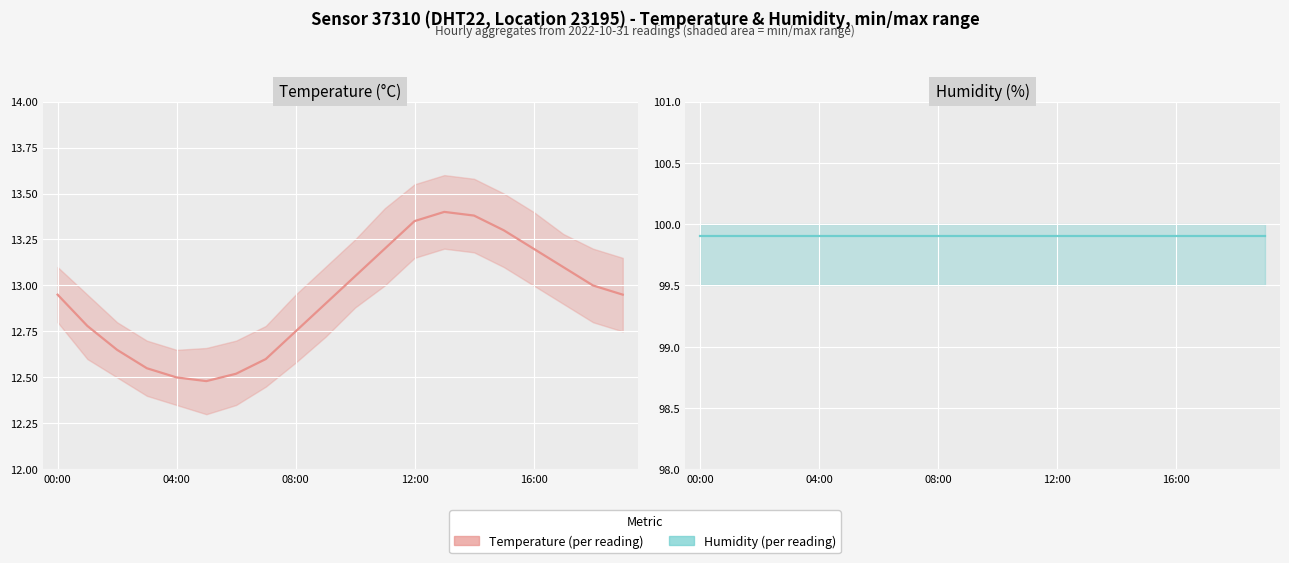

Read the Humidity (per reading) value at 14.

99.9